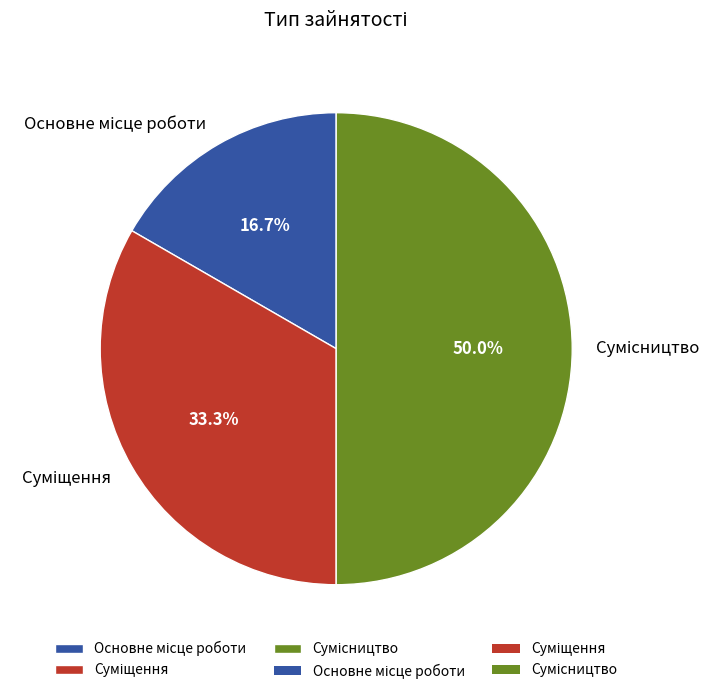

How many slices are in this pie chart?

3